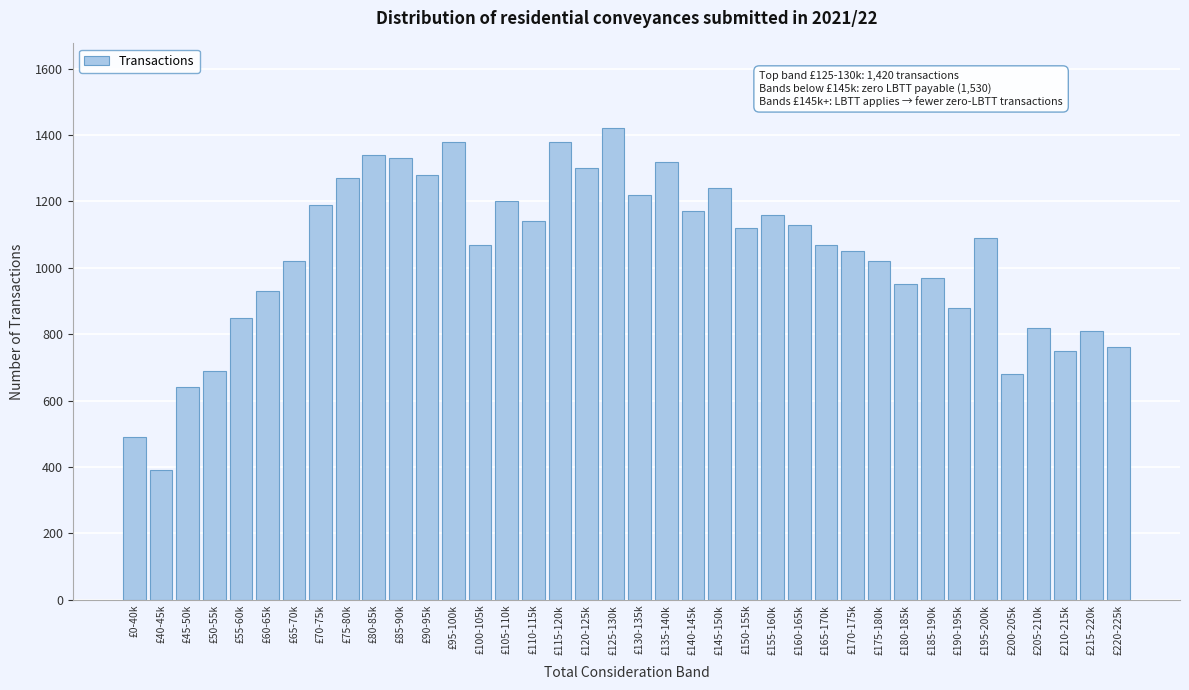

What is the change in value from £40-45k to £175-180k?

+630